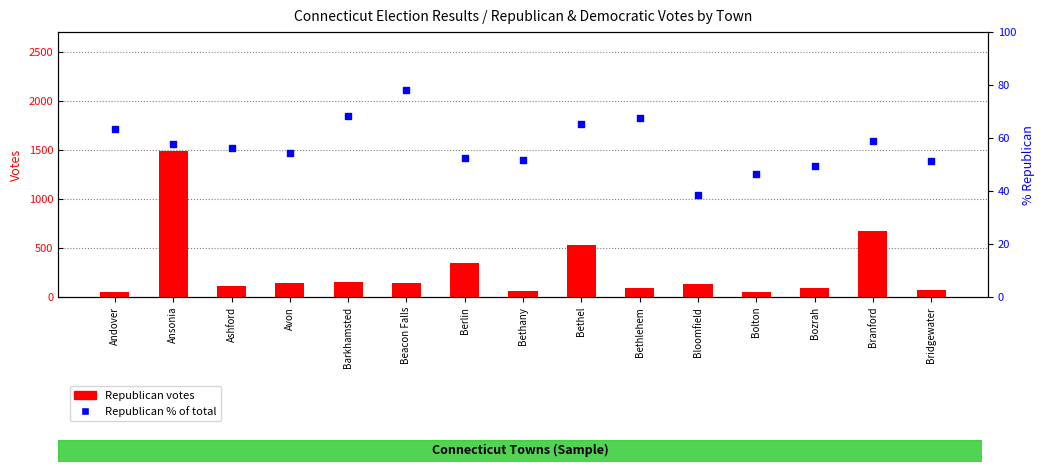

Is the value of Republican votes at Bethel greater than the value of % Republican of total at Barkhamsted?

Yes